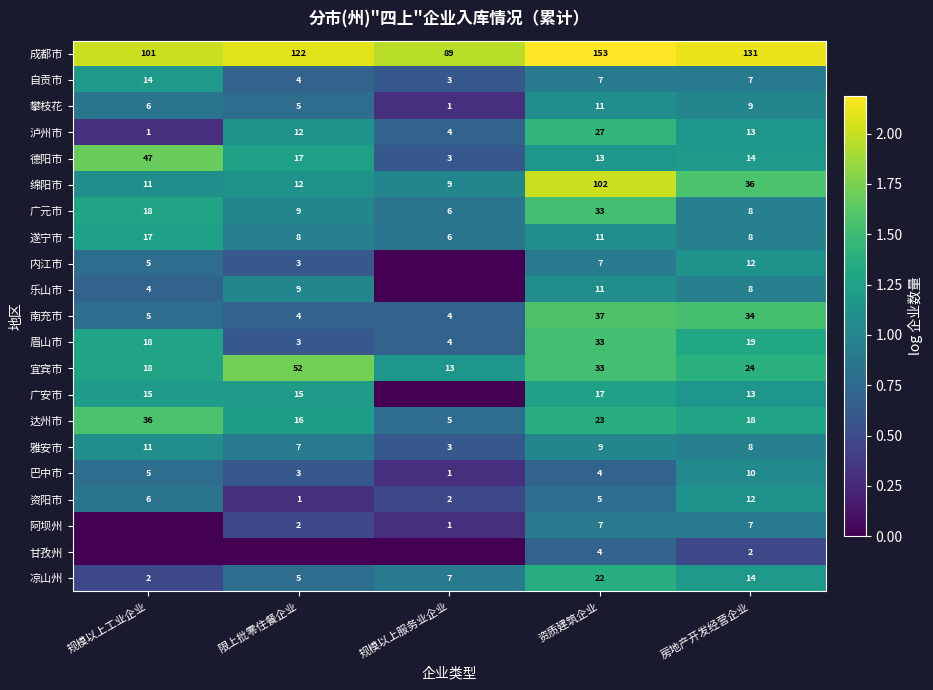

What is the difference between the maximum and minimum values in the 攀枝花 series?

10